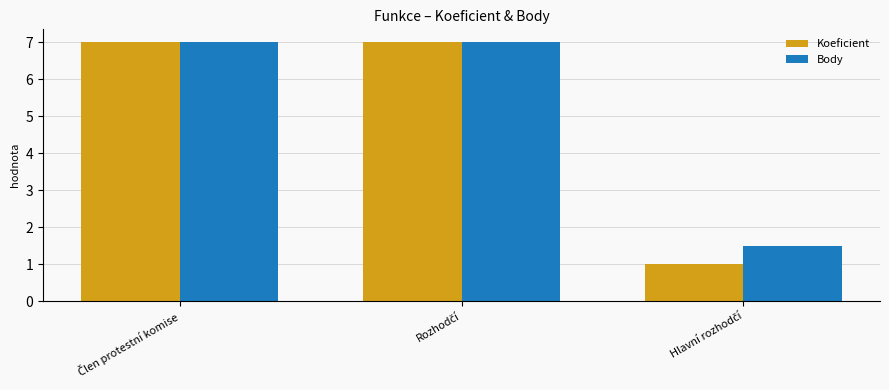

What is the lowest value of the Koeficient series?

1.0